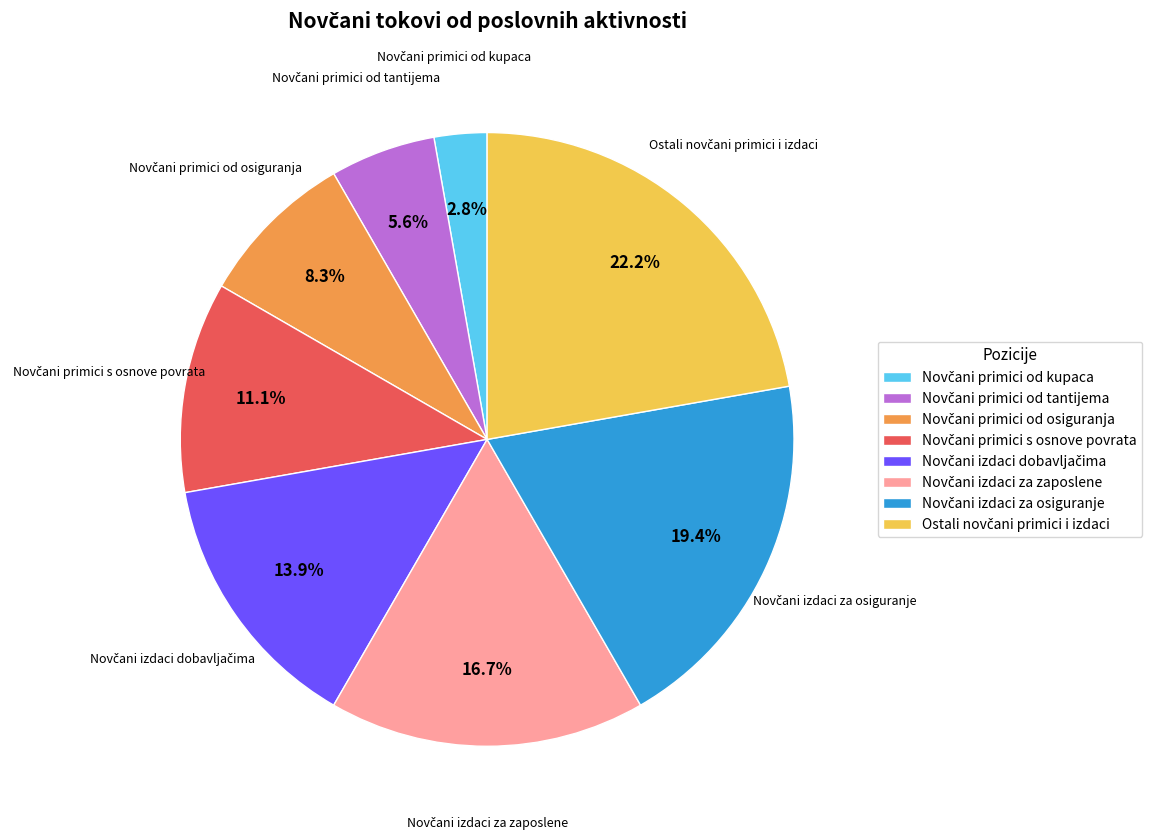

Is there any slice that represents more than half of the pie?

No